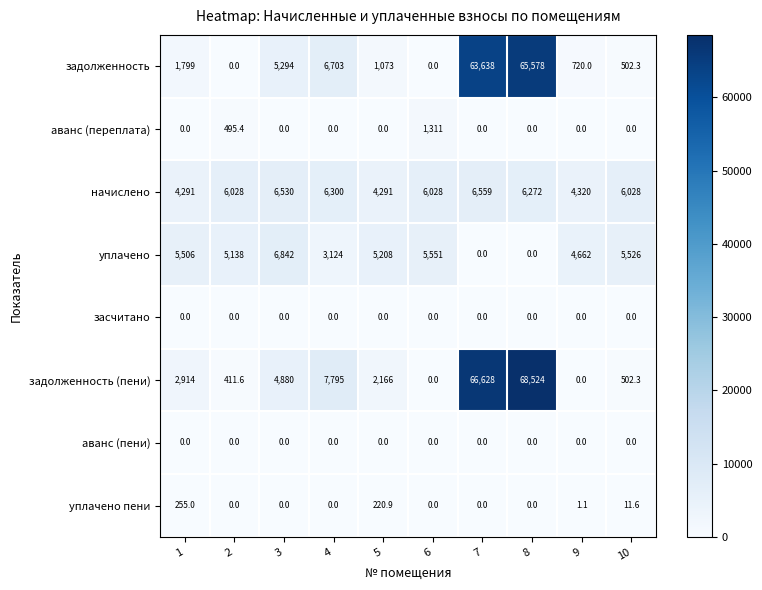

Is it true that засчитано equals 0.0 at 7?

True